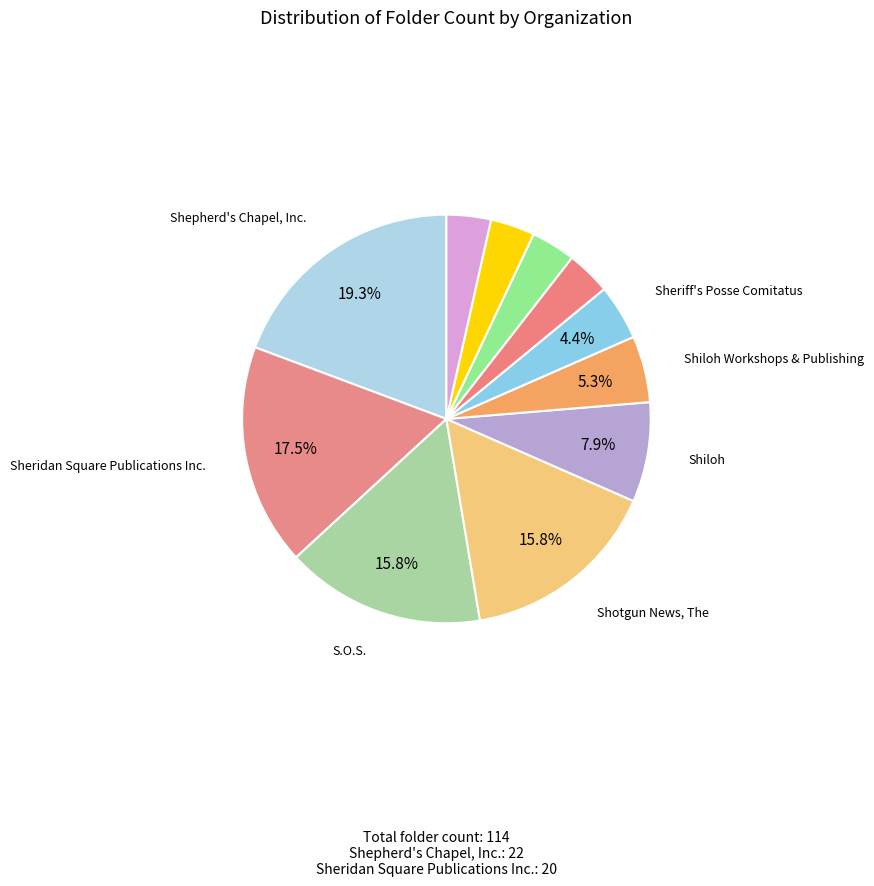

Which category has the biggest portion of the pie?

Shepherd's Chapel, Inc.